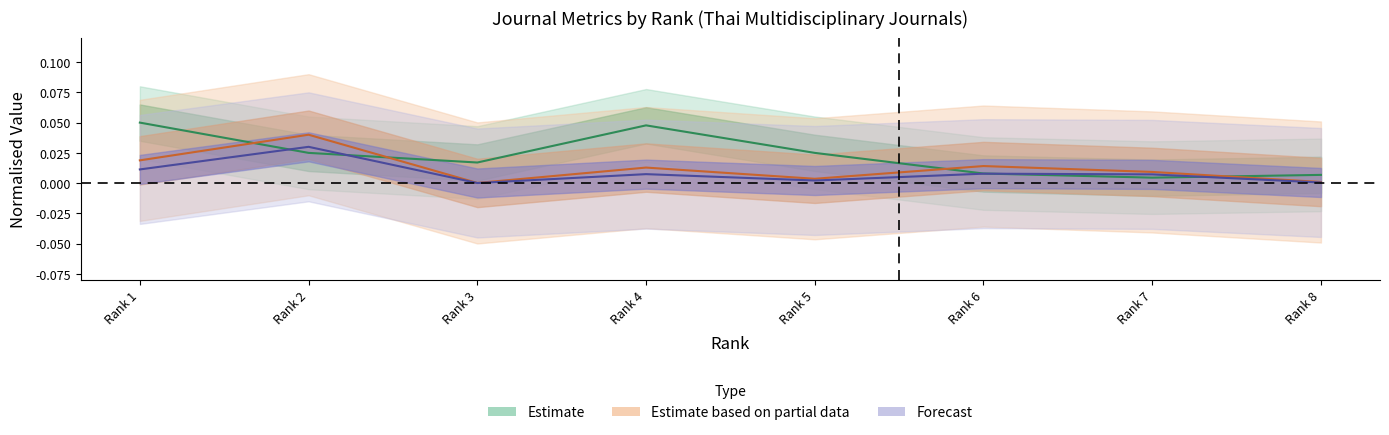

Is this an area chart (filled region under the line)?

No